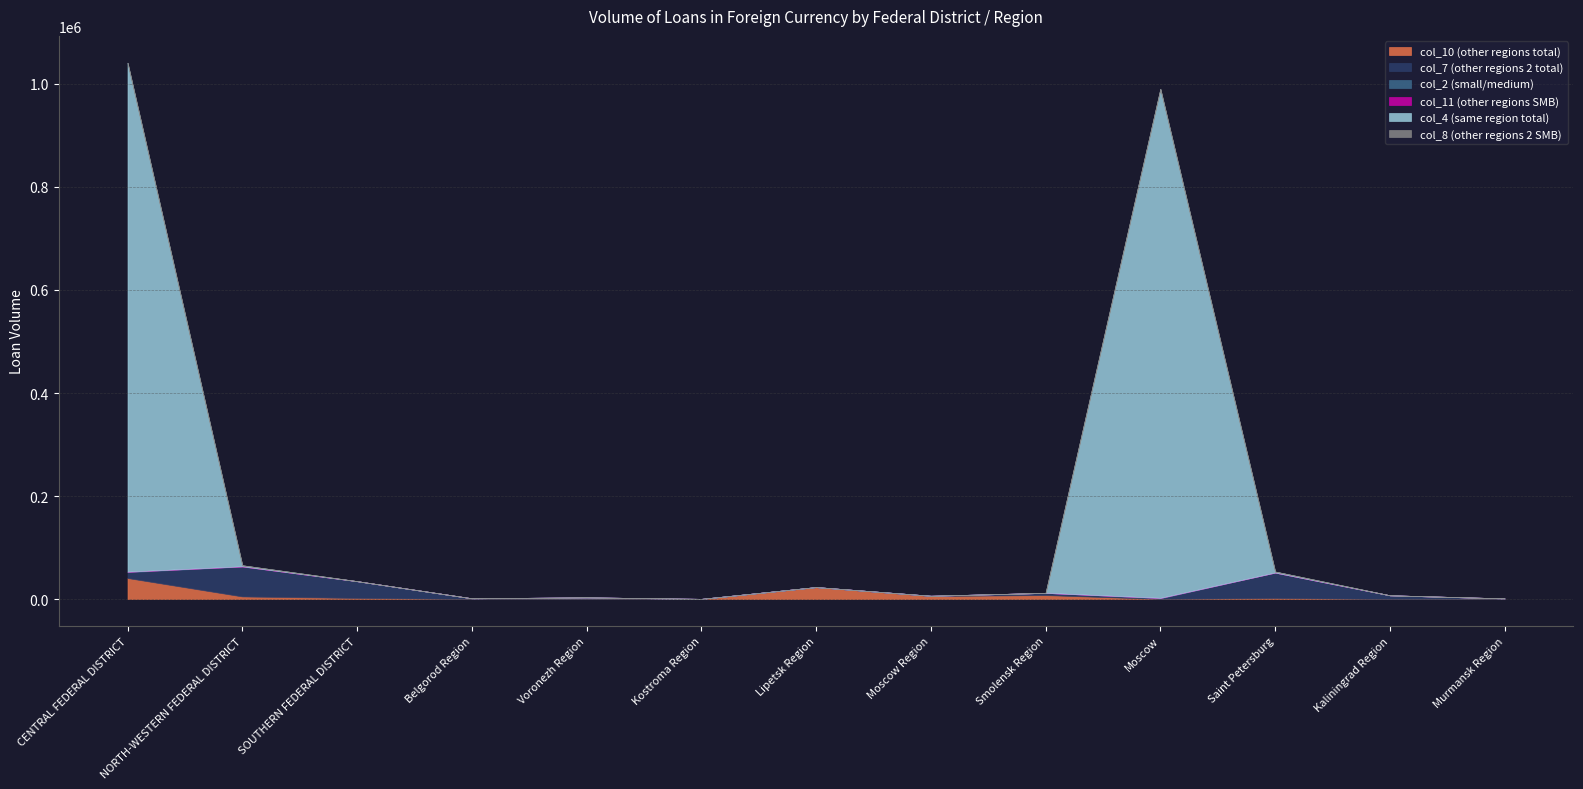

What is the label of the 5th point from the left?

Voronezh Region